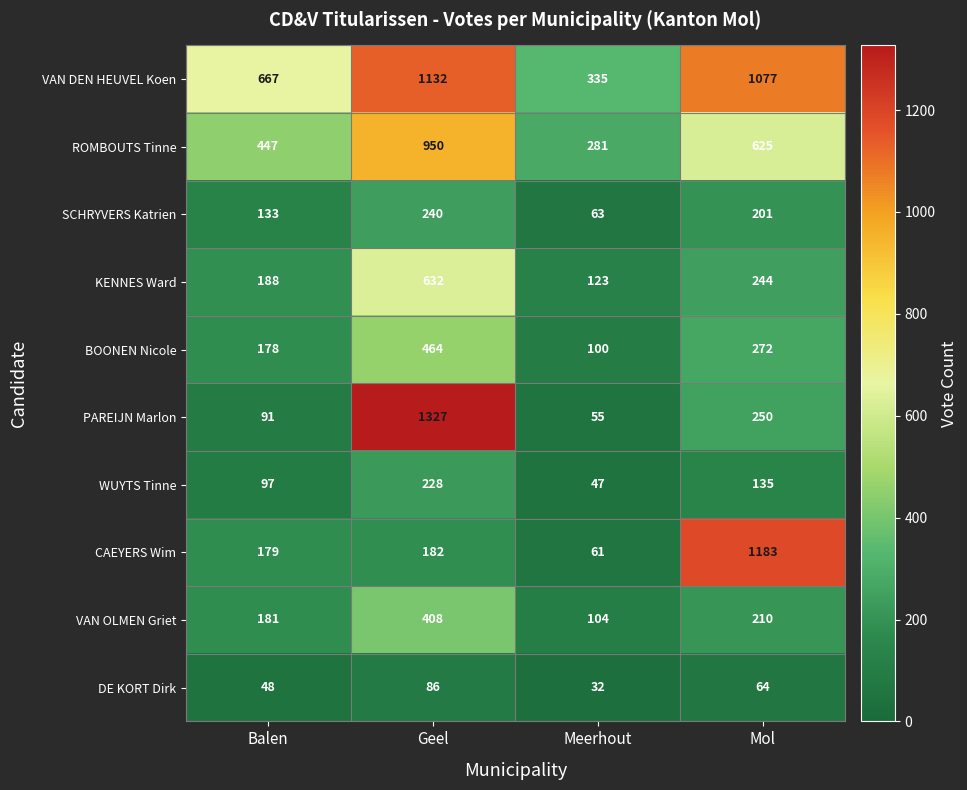

Which category has the lowest value across all series?

Meerhout